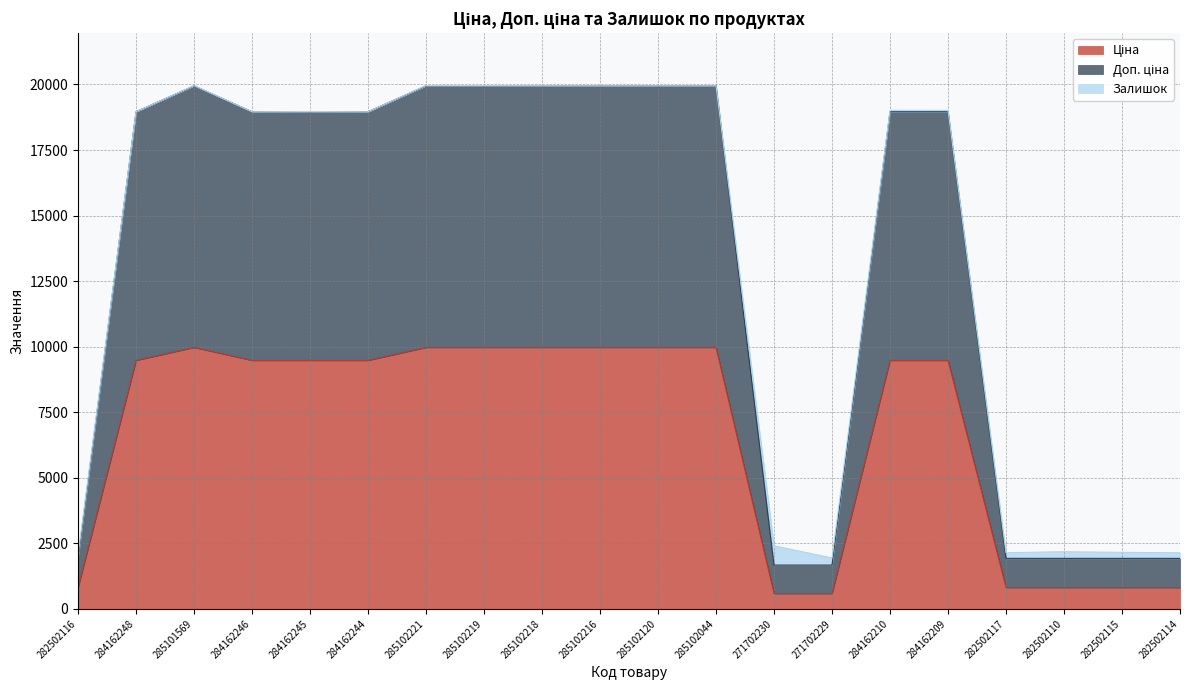

In Доп. ціна, how many points are higher than both neighbors (excluding endpoints)?

1